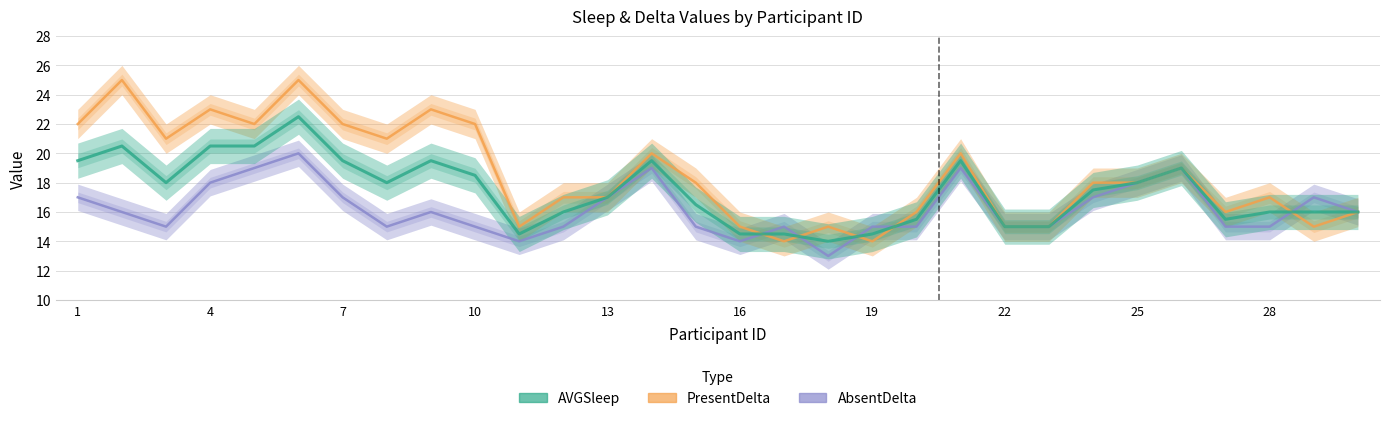

List the series in order of their overall mean, highest first.

PresentDelta, AVGSleep, AbsentDelta